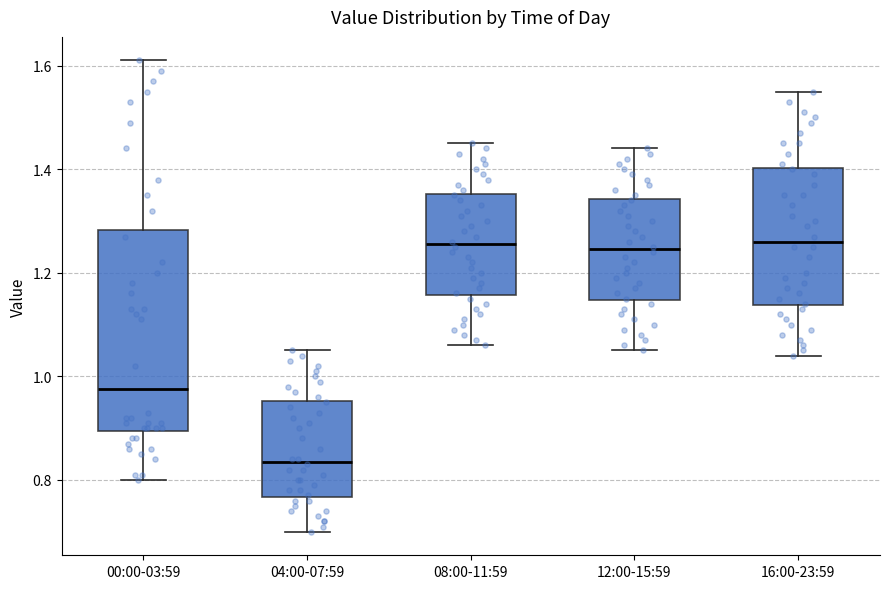

Reading left to right, transcribe this box plot: for each box, give where its median line is, the range the box spans, and where its two whiskers end, as read against the y-axis. The values are not printed on the chart, so give them approximately, as read against the axis.

00:00-03:59: median 0.98, box 0.90 to 1.28, whiskers 0.80 to 1.62
04:00-07:59: median 0.84, box 0.76 to 0.96, whiskers 0.70 to 1.06
08:00-11:59: median 1.26, box 1.16 to 1.36, whiskers 1.06 to 1.46
12:00-15:59: median 1.24, box 1.14 to 1.34, whiskers 1.06 to 1.44
16:00-23:59: median 1.26, box 1.14 to 1.40, whiskers 1.04 to 1.56